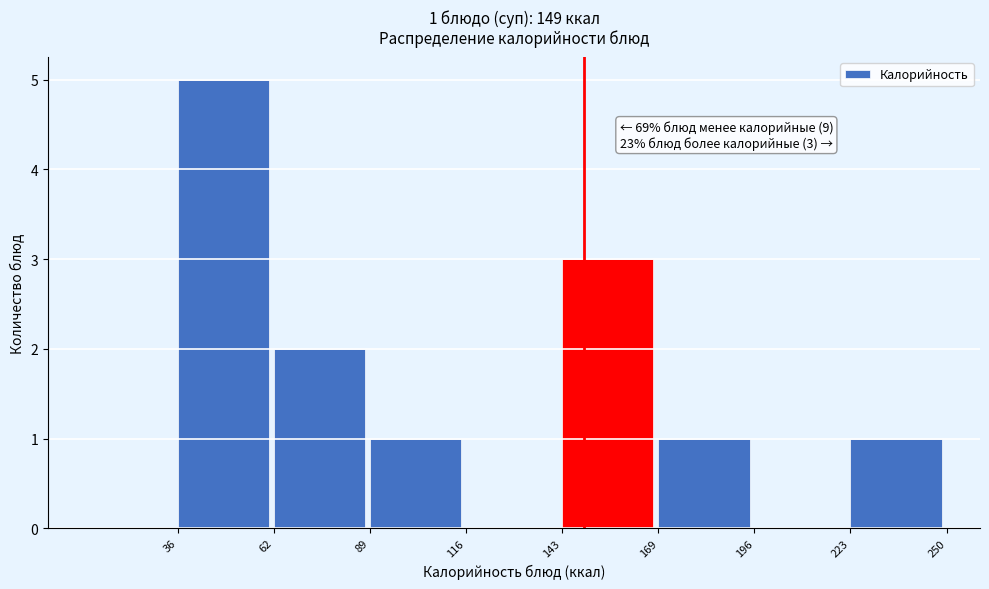

Which range on the x-axis has the tallest bar?

36 to 62